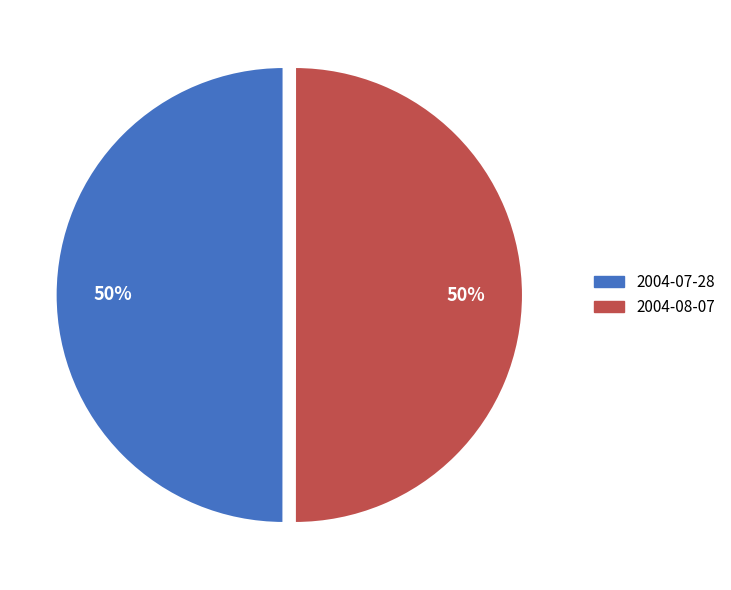

Approximately how many times larger is the value at 2004-08-07 compared to 2004-07-28?

1.0